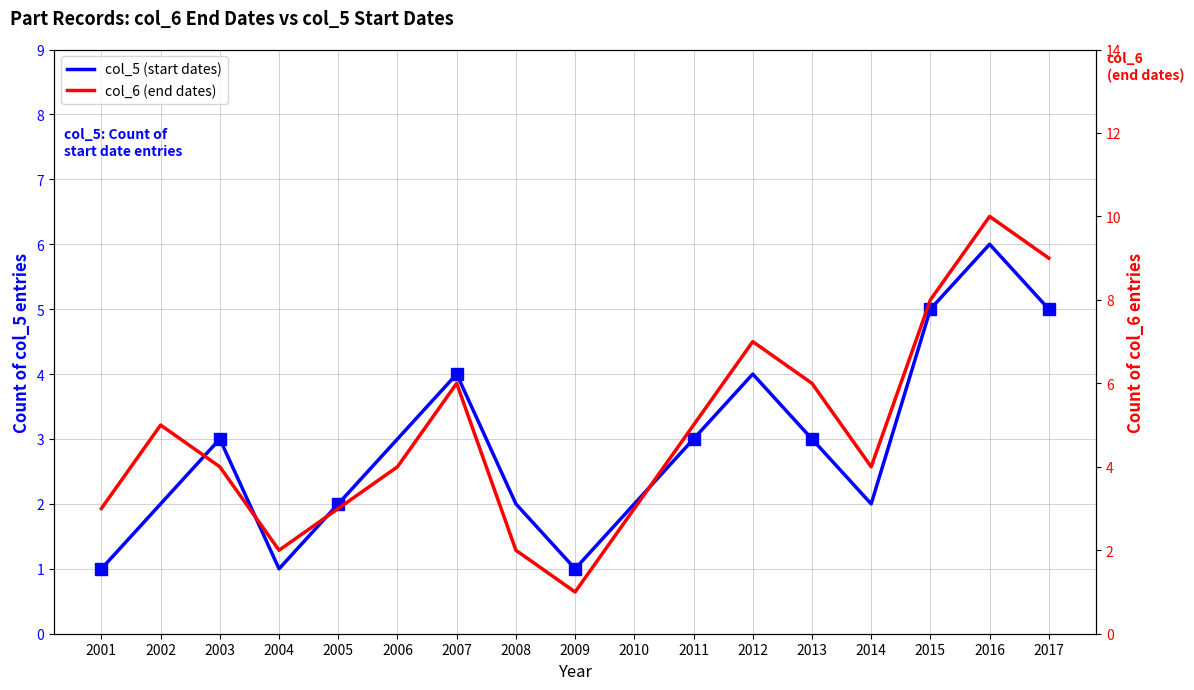

What is the sum of the col_6 (end dates) values at 2006 and 2001?

7